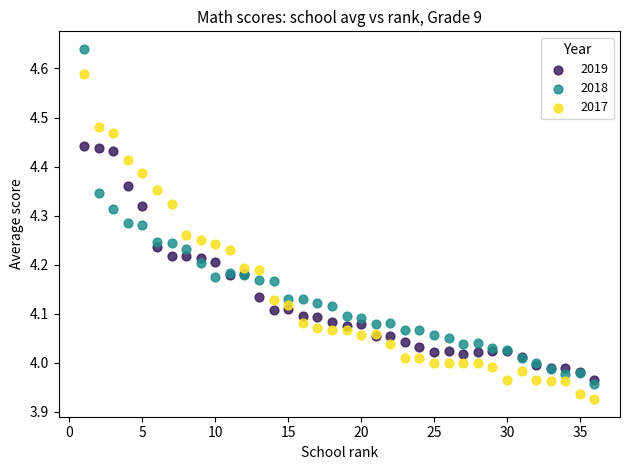

Which series has the widest spread of Y values?

2018